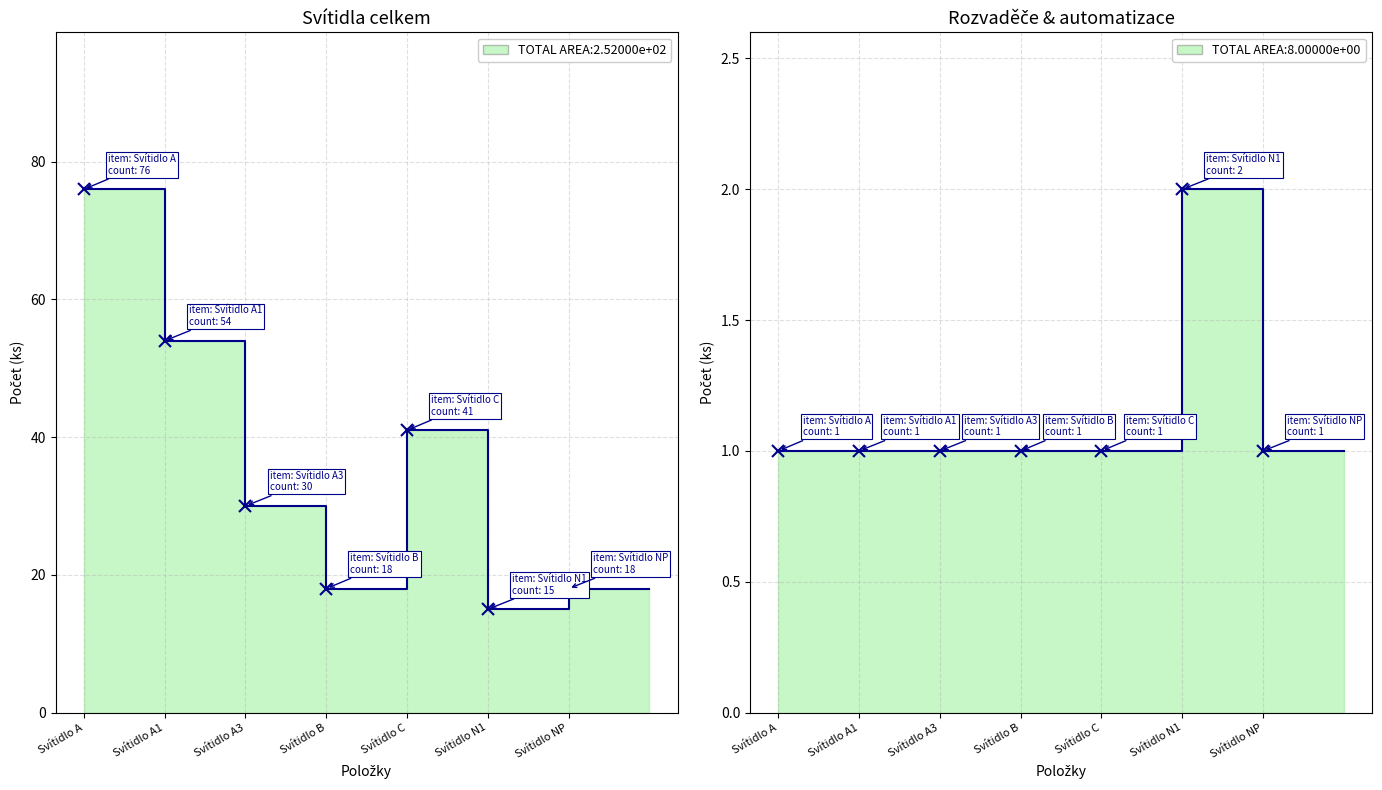

True or false: Svítidla a světelné zdroje and Rozvaděče a automatizace cross at least once.

False